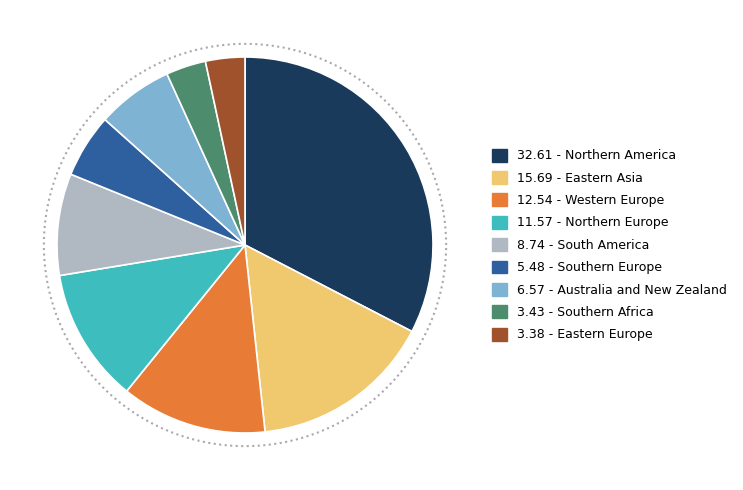

To the nearest percent, what is the difference between the Eastern Europe and Eastern Asia slice percentages?

12%